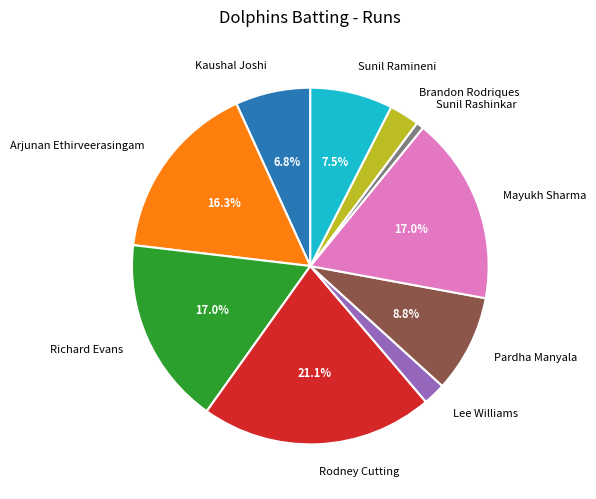

Is the sum of Sunil Rashinkar and Brandon Rodriques greater than half?

No